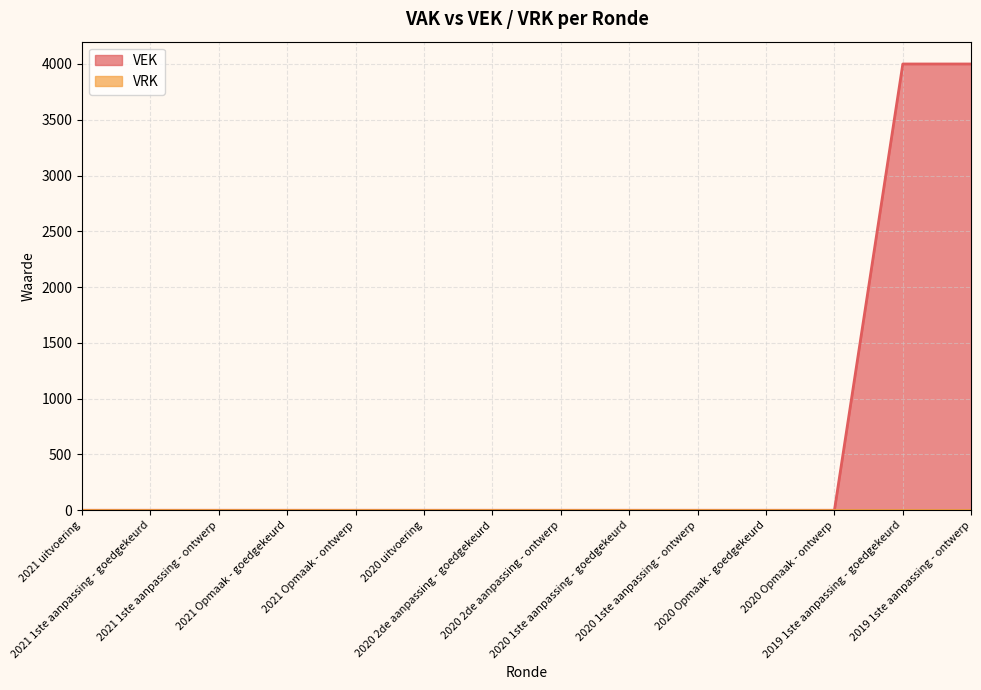

List the labels in order of value, largest first.

2019 1ste aanpassing - goedgekeurd, 2019 1ste aanpassing - ontwerp, 2021 uitvoering, 2021 1ste aanpassing - goedgekeurd, 2021 1ste aanpassing - ontwerp, 2021 Opmaak - goedgekeurd, 2021 Opmaak - ontwerp, 2020 uitvoering, 2020 2de aanpassing - goedgekeurd, 2020 2de aanpassing - ontwerp, 2020 1ste aanpassing - goedgekeurd, 2020 1ste aanpassing - ontwerp, 2020 Opmaak - goedgekeurd, 2020 Opmaak - ontwerp